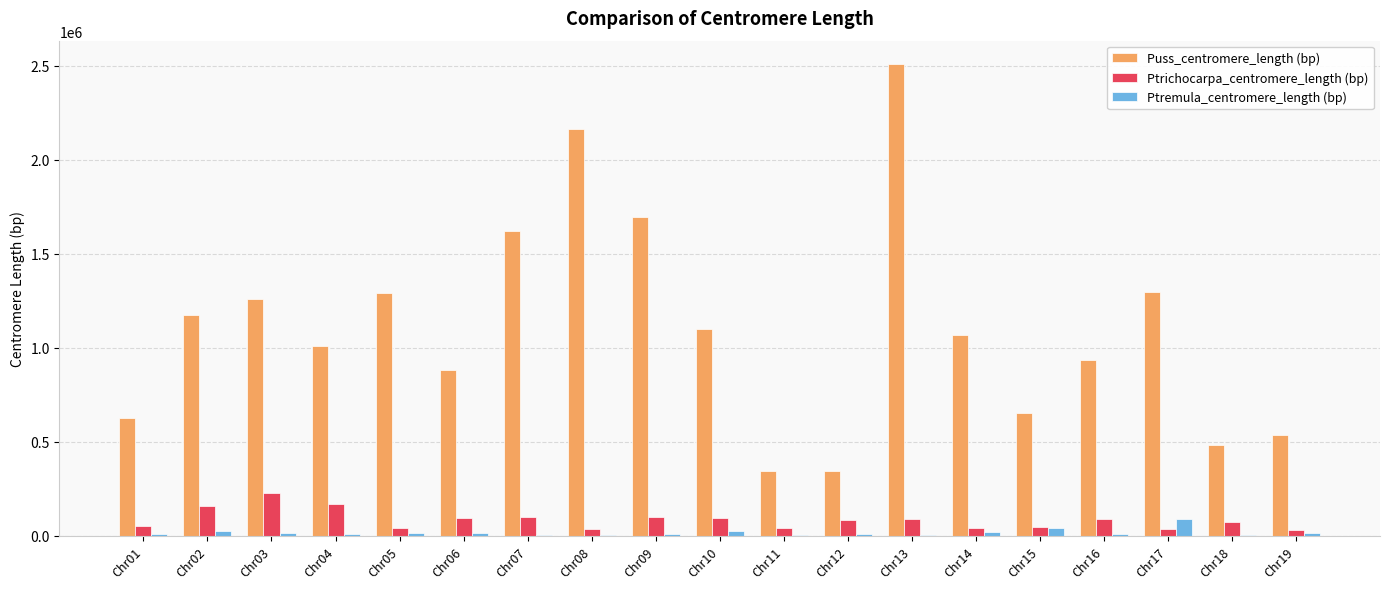

What is the maximum value for Ptremula_centromere_length (bp)?

90672